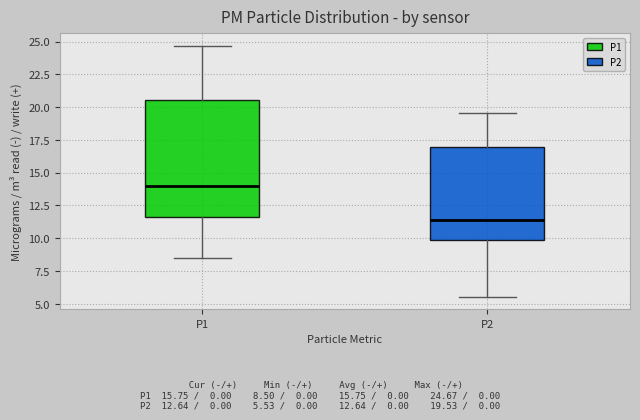

Where is the lower edge of the box for P1 on the y-axis? The values are not printed on the chart, so give them approximately, as read against the axis.

11.5